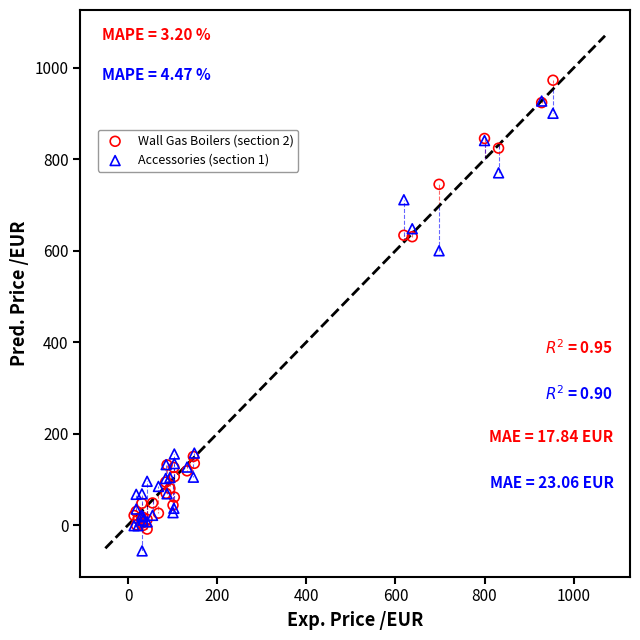

Across all series, what Y value is closest to 458?

600.0